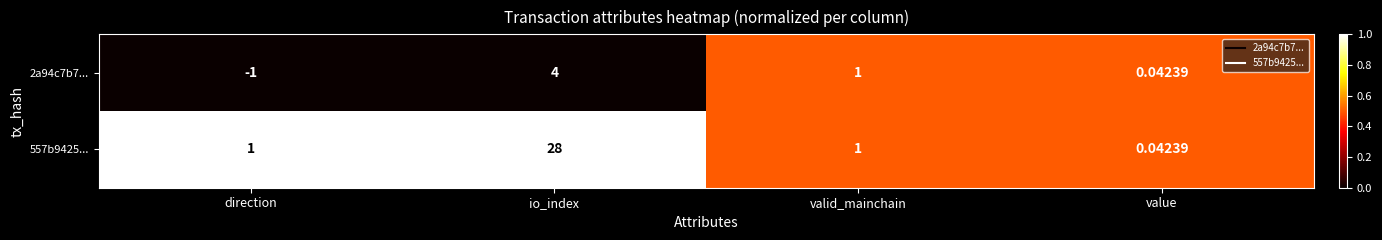

At which label does 2a94c7b7... reach its peak?

io_index